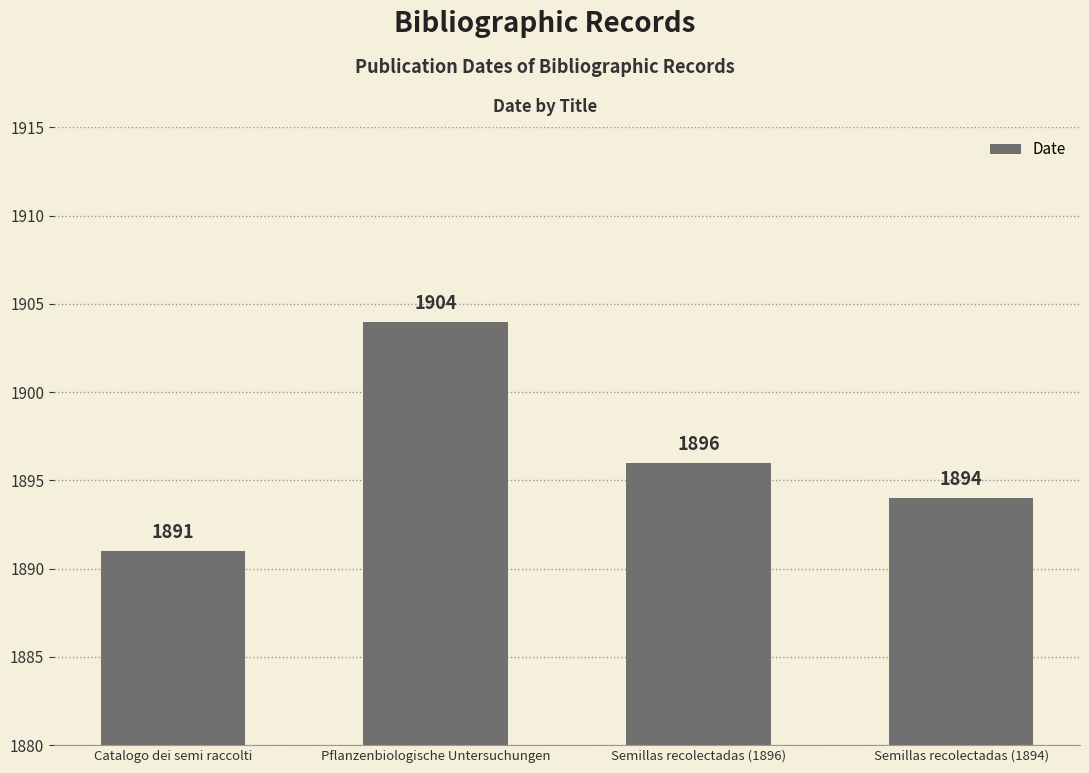

What is the sum of the values at Semillas recolectadas (1894) and Catalogo dei semi raccolti?

3785